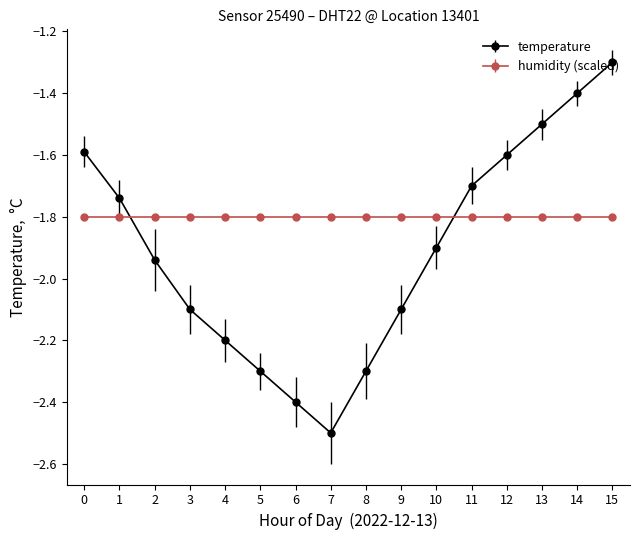

Read the humidity (scaled) value at 3.

-1.8